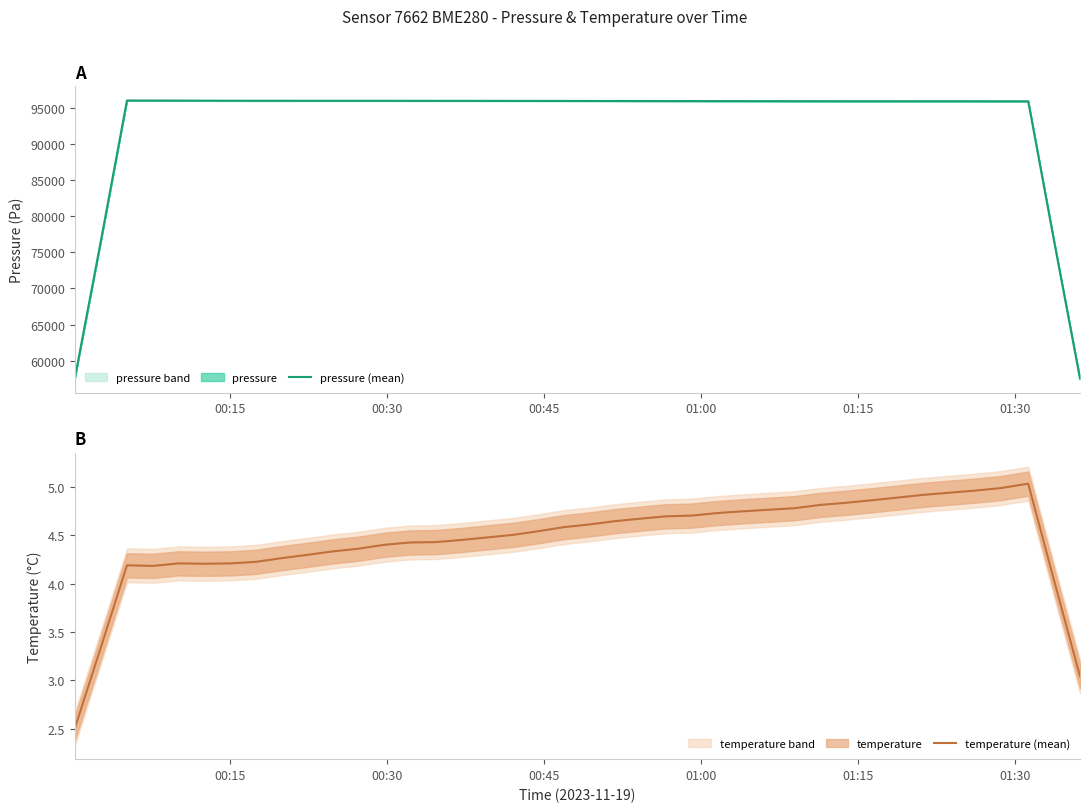

What is the maximum value for pressure (mean)?

96005.5